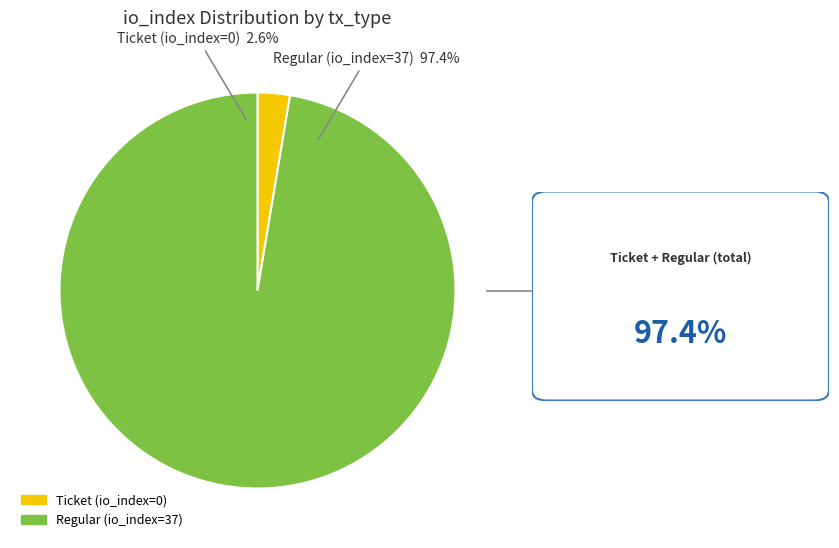

Is there any slice that represents more than half of the pie?

Yes